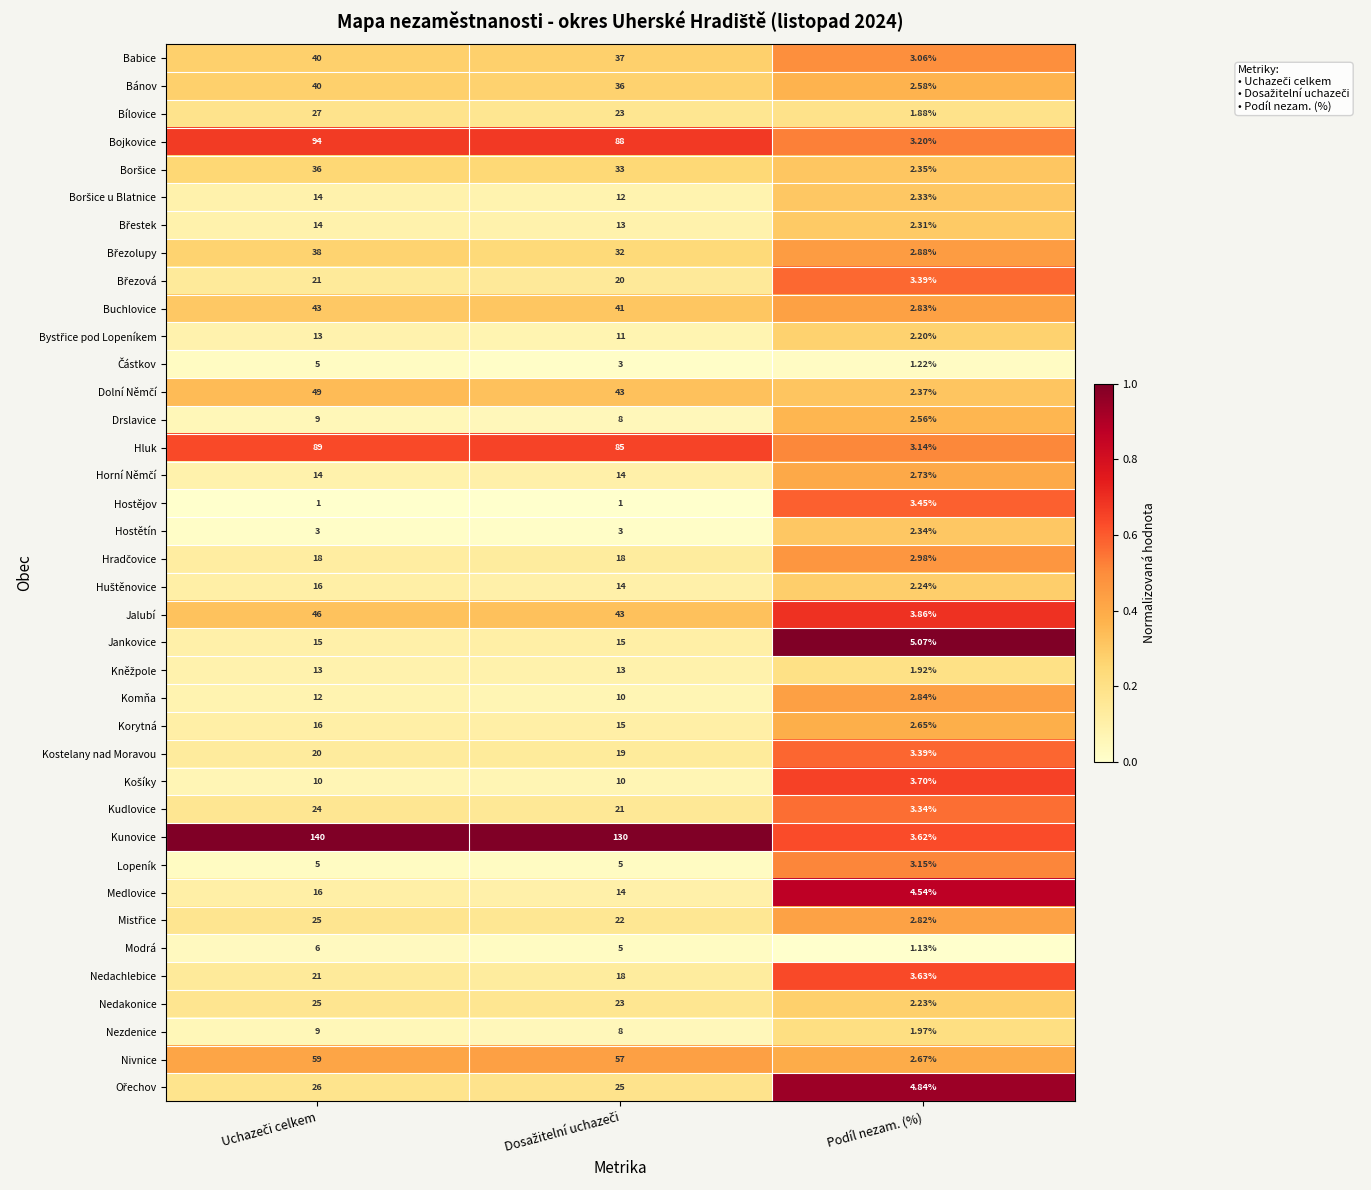

Which series has the largest range (max minus min)?

Kunovice